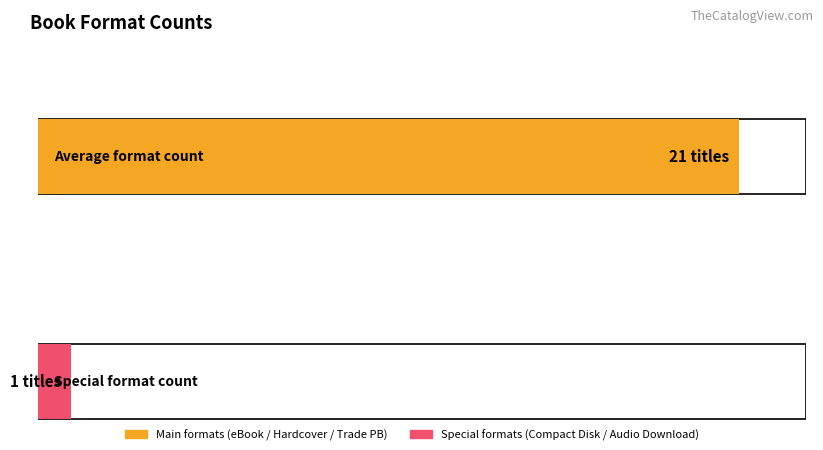

Which has a higher value, Trade Paperback or eBook?

Trade Paperback